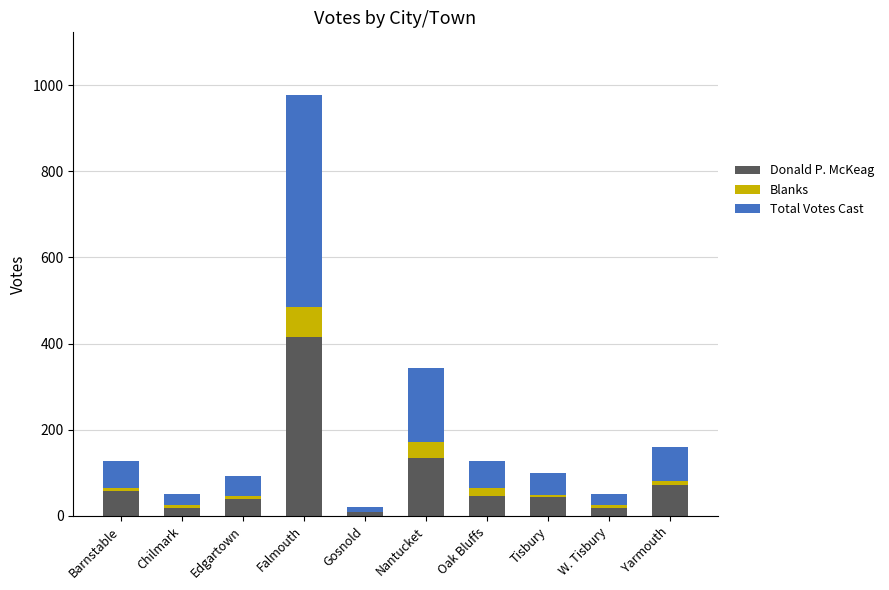

What is the maximum value for Donald P. McKeag?

415